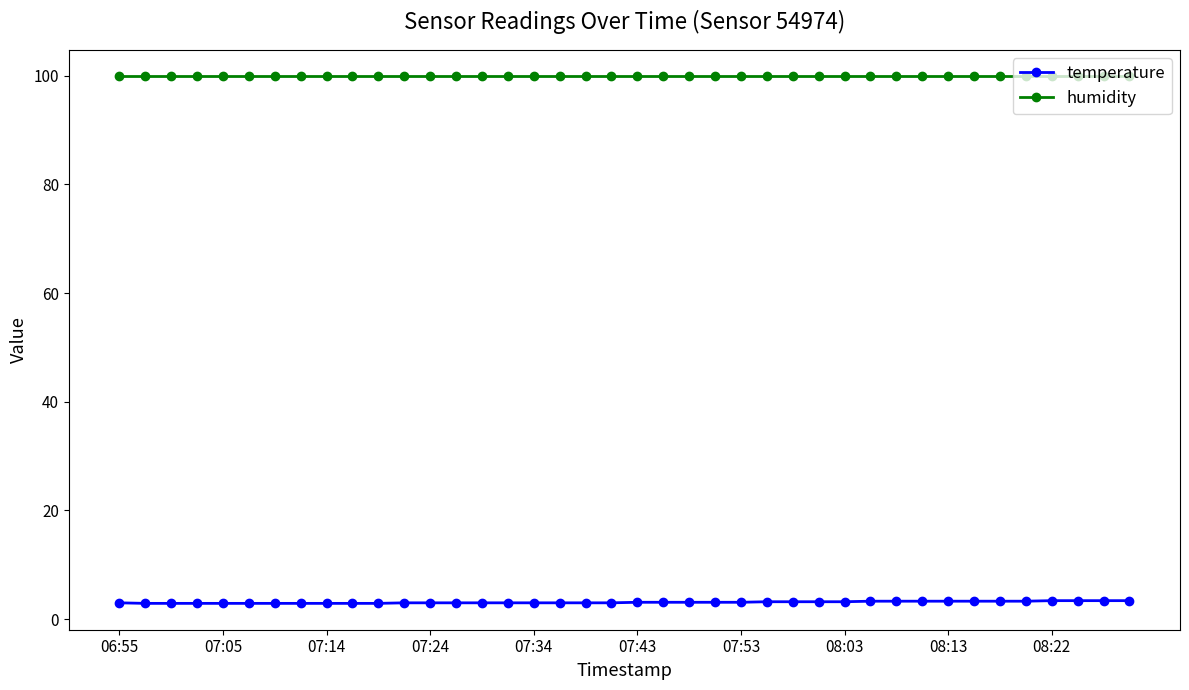

What is the smallest value displayed?

2.9